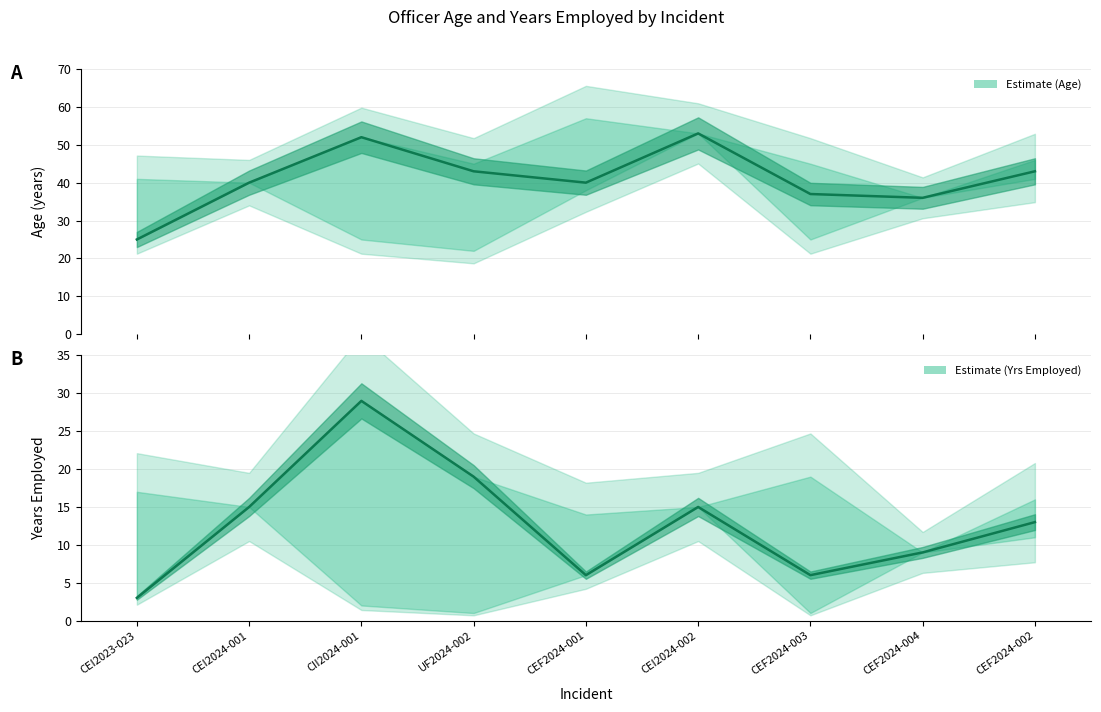

True or false: AGE and YRS_EMPL cross at least once.

False